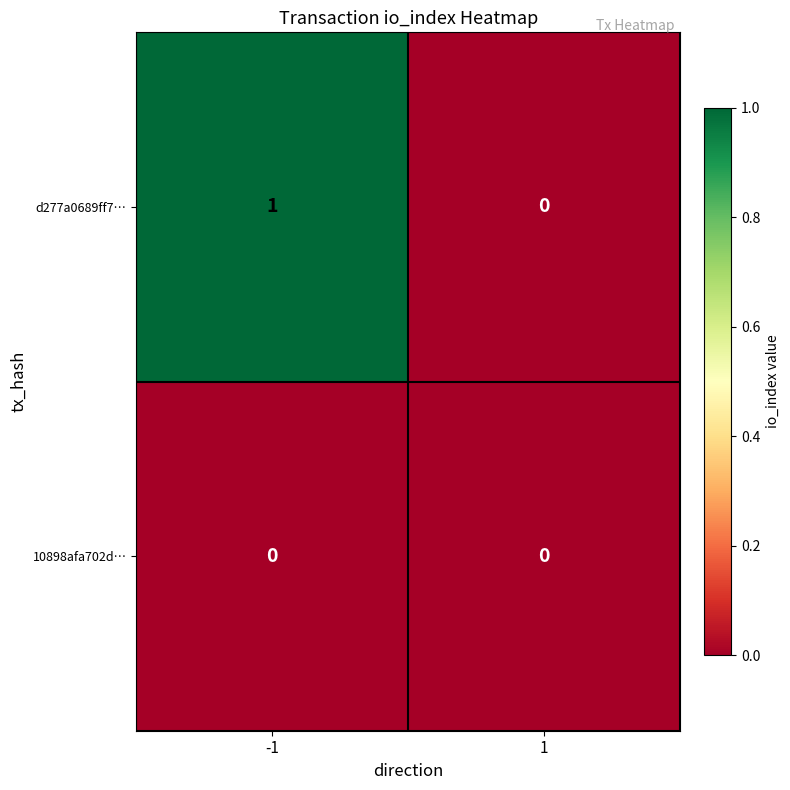

Which series changed the most between -1 and 1?

d277a0689ff7…